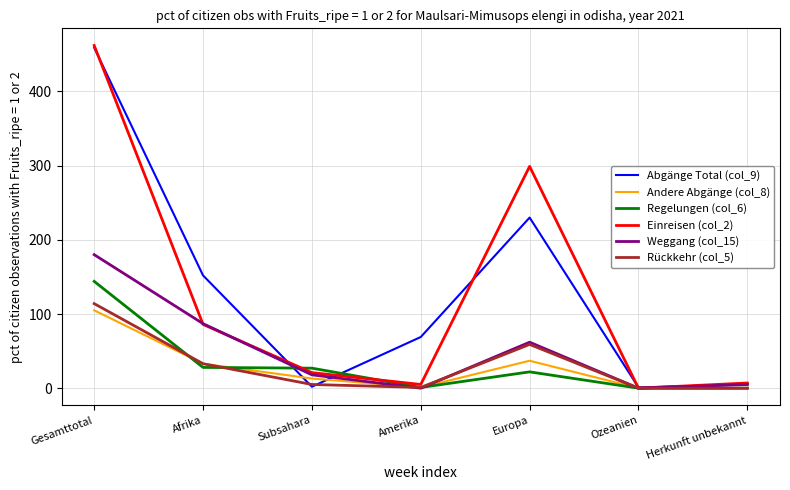

At which label does Abgänge Total (col_9) first exceed 69?

Gesamttotal